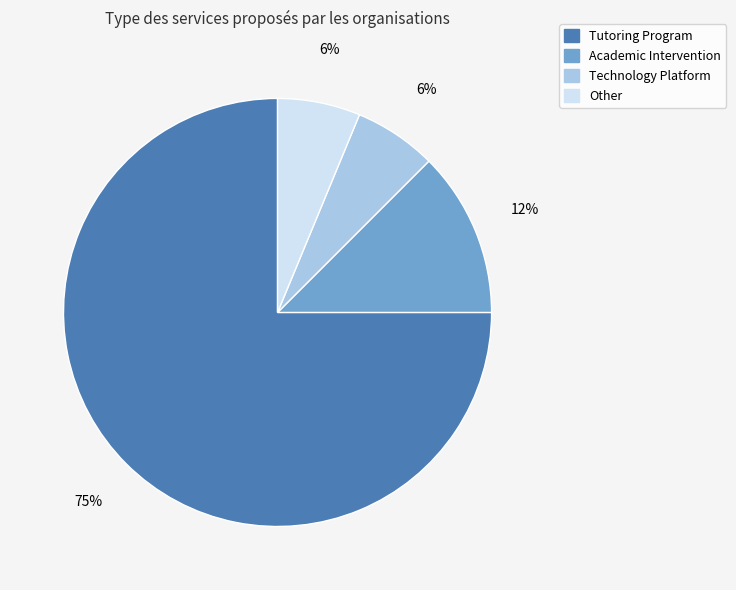

What percentage is the Technology Platform slice, to the nearest percent?

6%